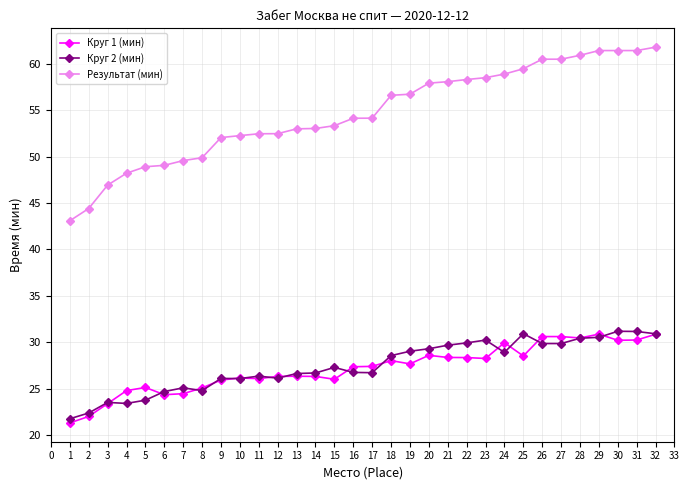

Which label corresponds to the largest value in the chart?

32